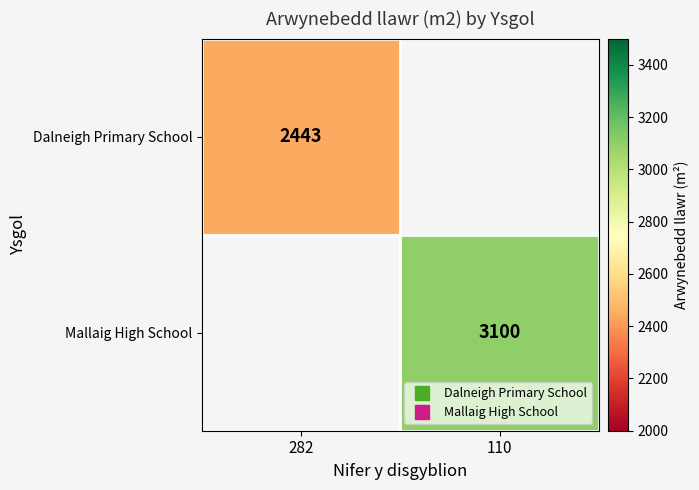

Which has a higher value, 110 or 282?

282